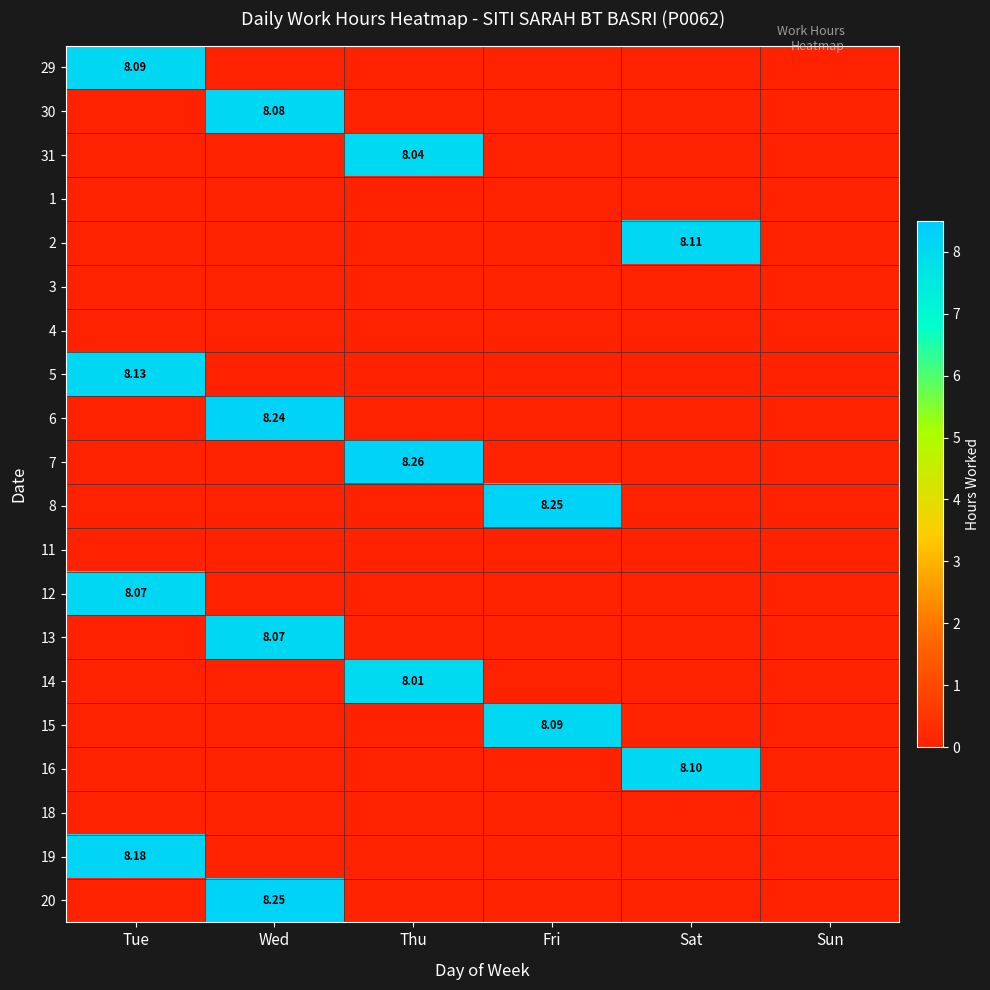

Is it true that 7 equals 8.3 at Thu?

True